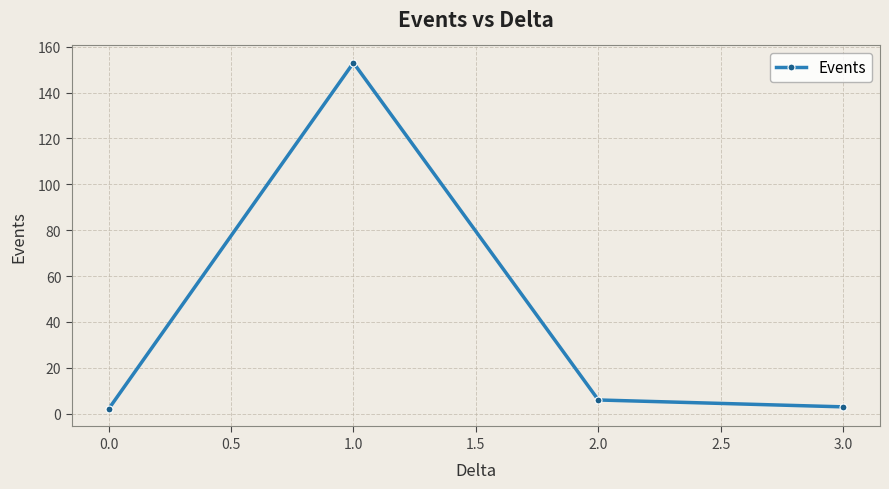

Reading left to right, extract all data points from this chart.

2	153	6	3